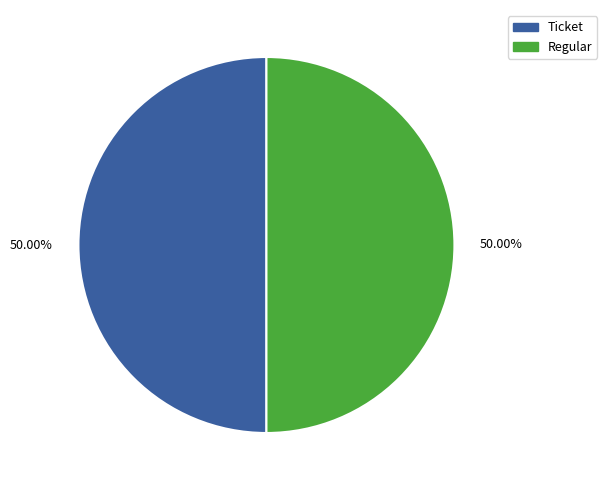

How many segments does this pie chart have?

2